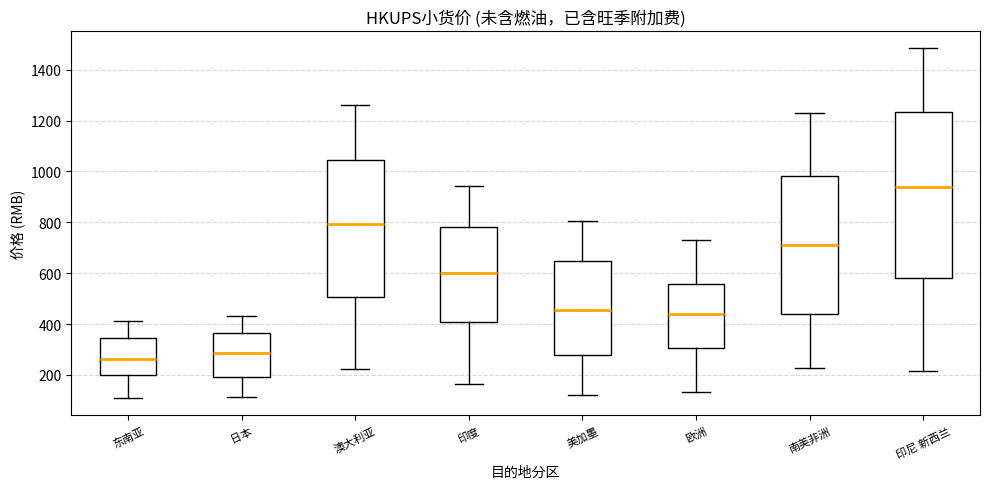

Which box is the tallest, from its lower edge to its upper edge?

印尼 新西兰